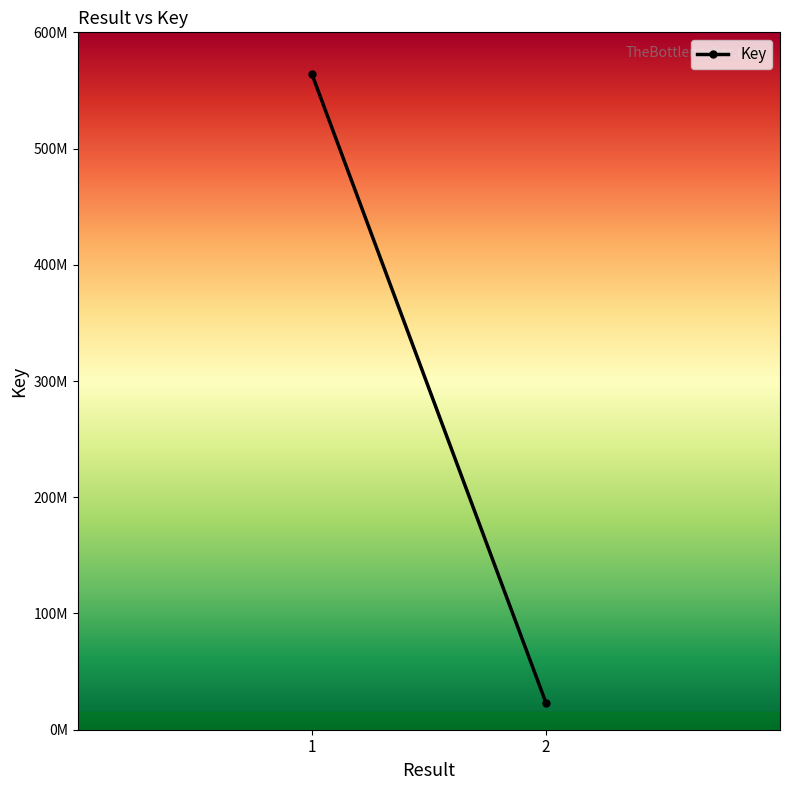

What is the change in value from 1 to 2?

-541044797